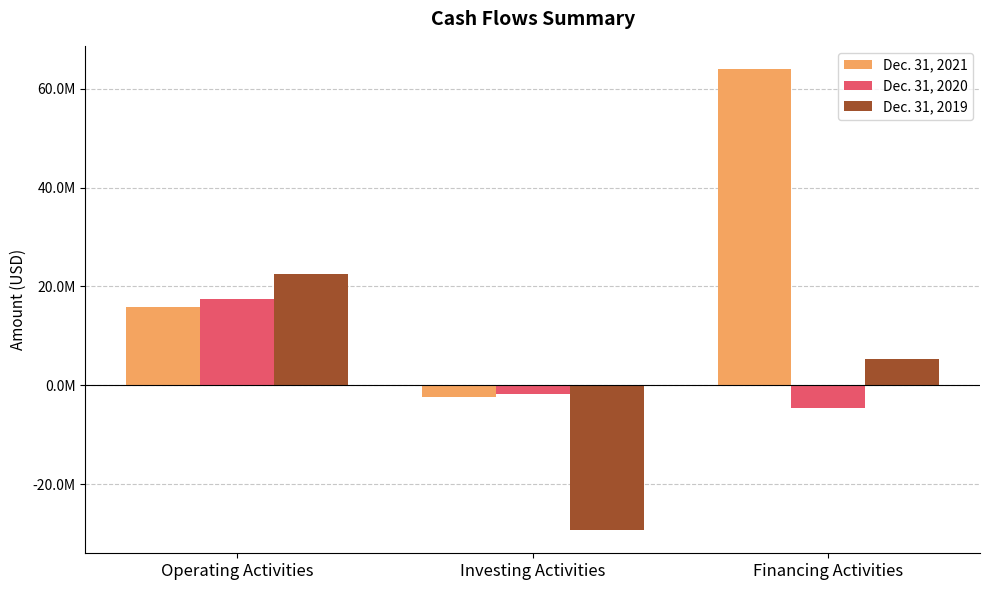

The value of Dec. 31, 2019 at Investing Activities is -38811123. True or false?

False